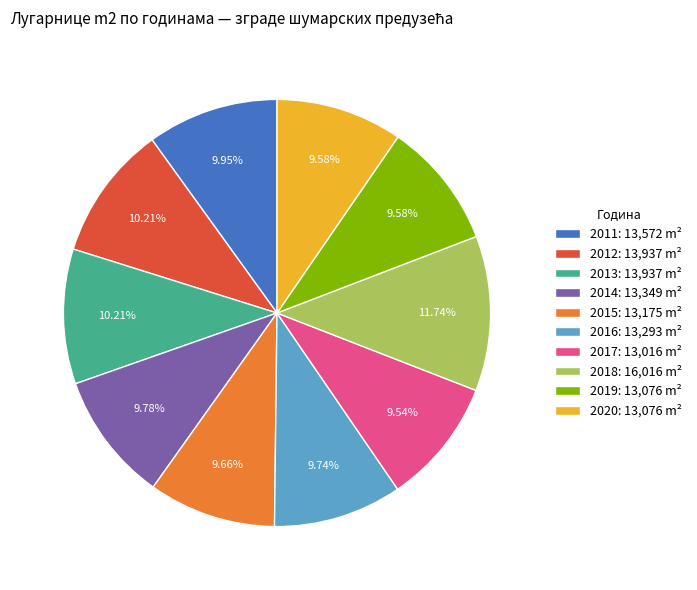

Is there any slice that represents more than half of the pie?

No